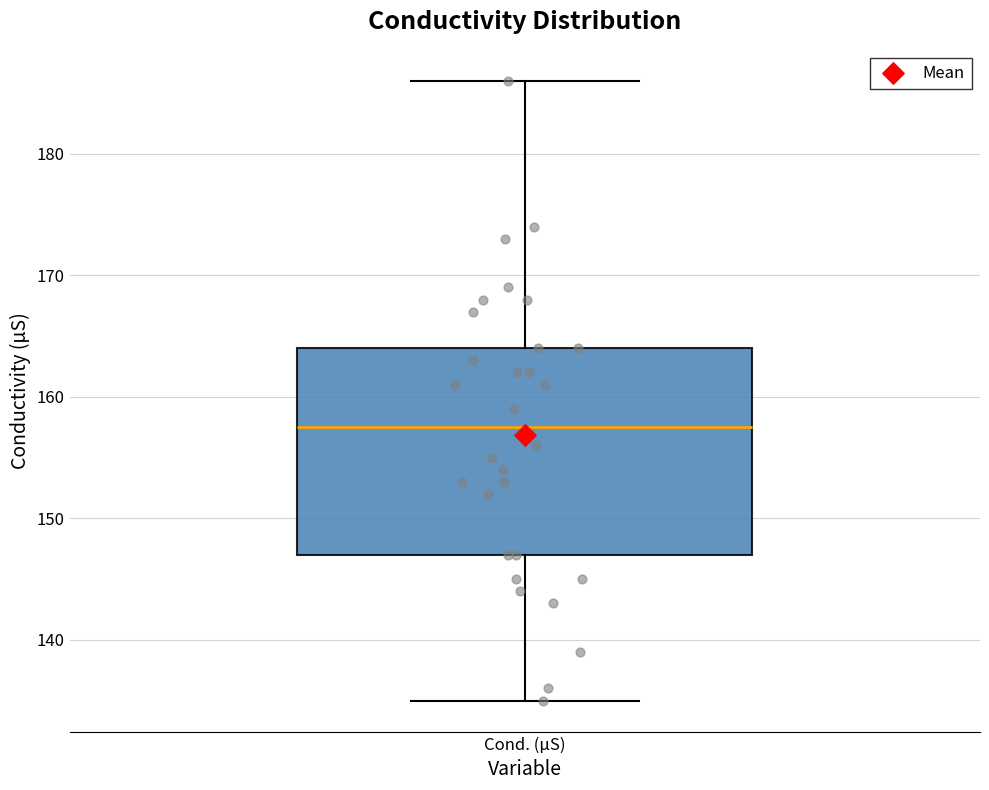

Read this box plot against the y-axis: the position of the median line, the range covered by the box, and the ends of both whiskers. The values are not printed on the chart, so give them approximately, as read against the axis.

median 158, box 147 to 164, whiskers 135 to 186